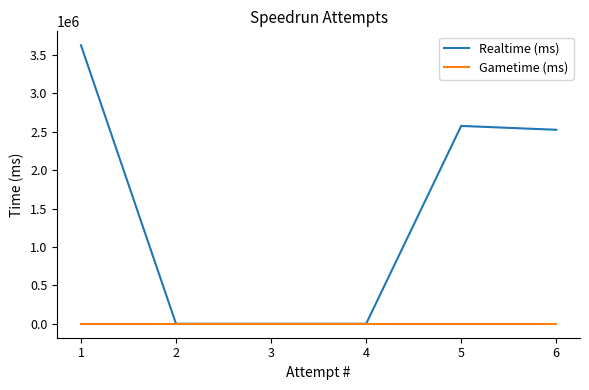

Does the chart have visible grid lines?

No